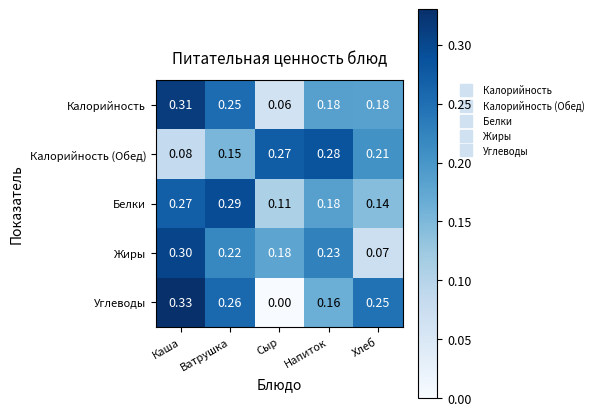

Which category has the lowest value in the Углеводы series?

Сыр